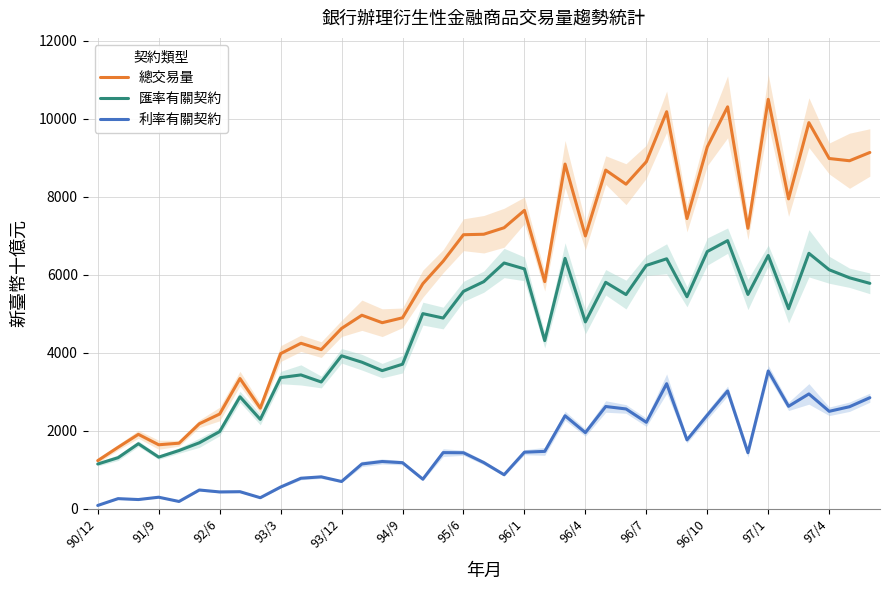

True or false: 利率有關契約 and 總交易量 cross at least once.

False